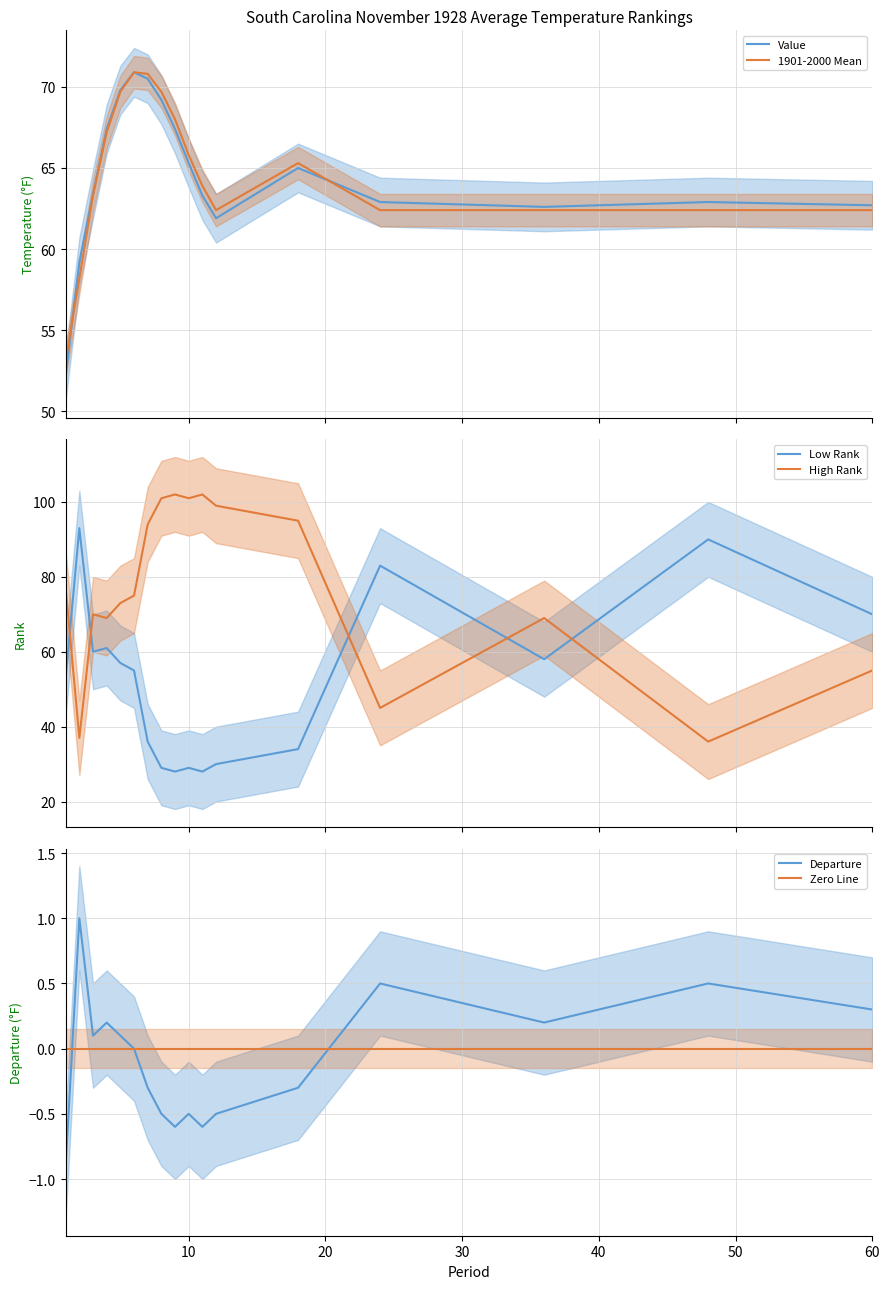

What is the average value of the Value series?

64.5